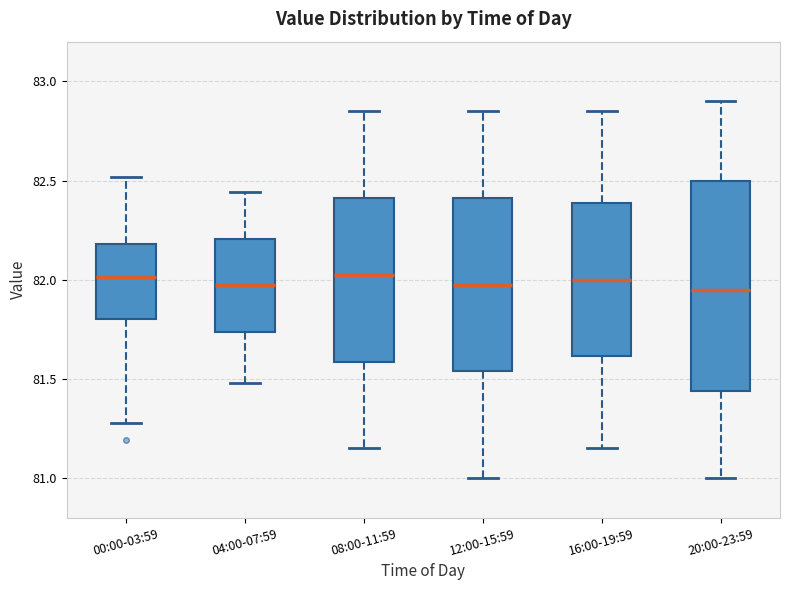

Reading left to right, read every box against the y-axis: the position of its median line, the range the box covers, and the ends of its whiskers. The values are not printed on the chart, so give them approximately, as read against the axis.

00:00-03:59: median 82.00, box 81.80 to 82.20, whiskers 81.30 to 82.50
04:00-07:59: median 82.00, box 81.75 to 82.20, whiskers 81.50 to 82.45
08:00-11:59: median 82.05, box 81.60 to 82.40, whiskers 81.15 to 82.85
12:00-15:59: median 82.00, box 81.55 to 82.40, whiskers 81.00 to 82.85
16:00-19:59: median 82.00, box 81.60 to 82.40, whiskers 81.15 to 82.85
20:00-23:59: median 81.95, box 81.45 to 82.50, whiskers 81.00 to 82.90